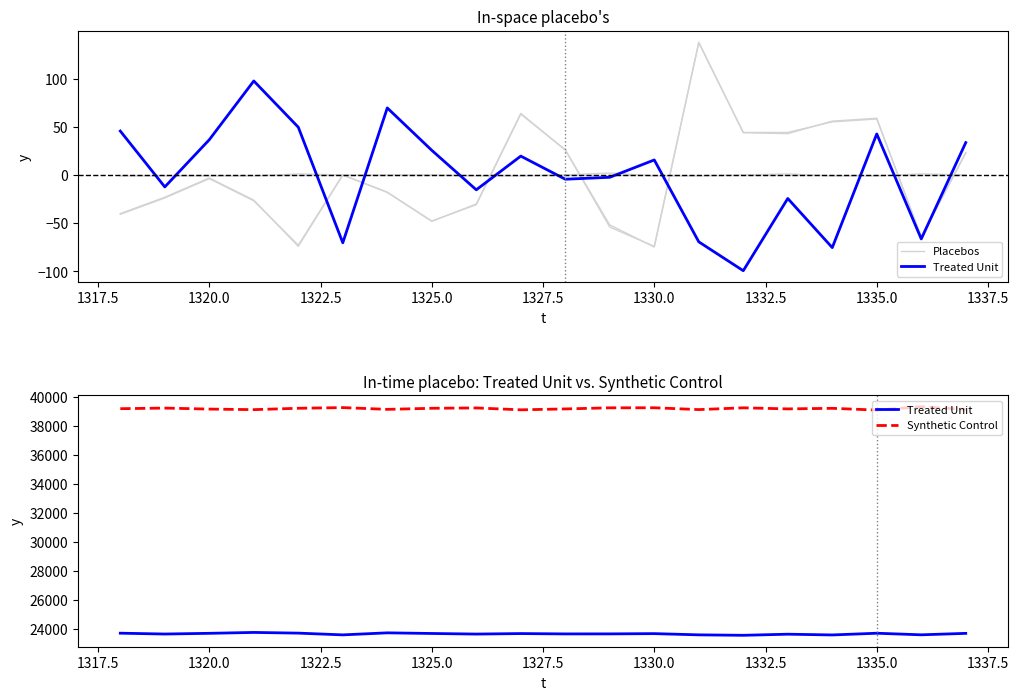

How many categories are shown in the chart?

20